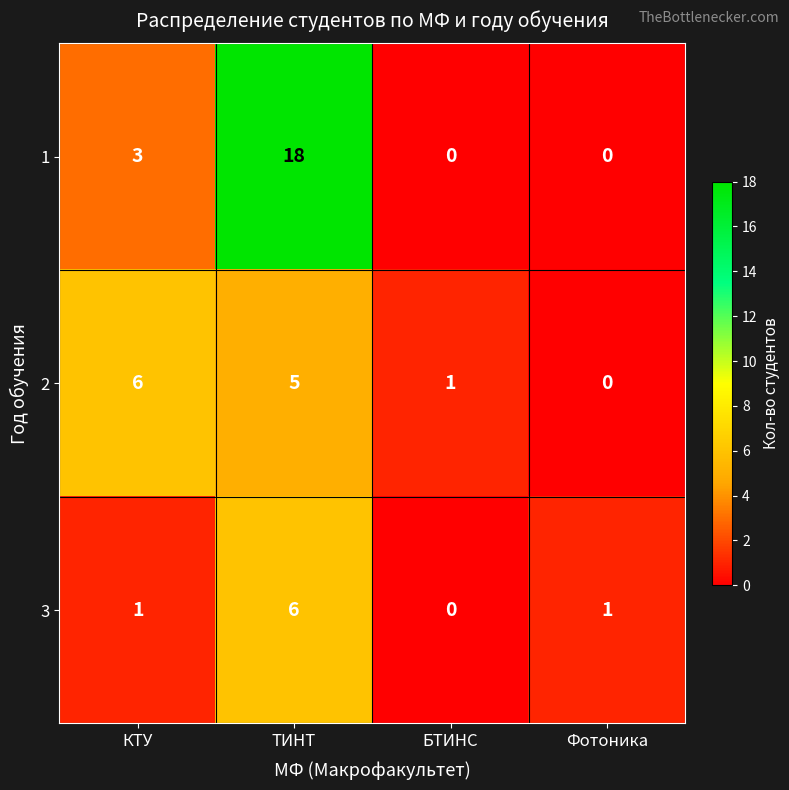

Reading right to left, what are all the values shown in this chart?

1: 0	0	18	3
2: 0	1	5	6
3: 1	0	6	1